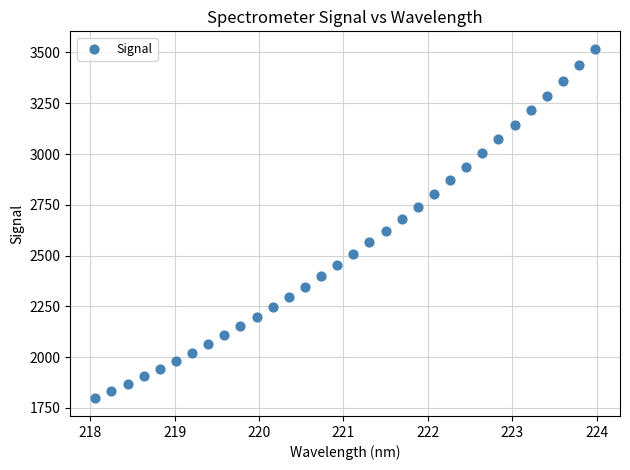

What is the range of X values (max minus min)?

5.9